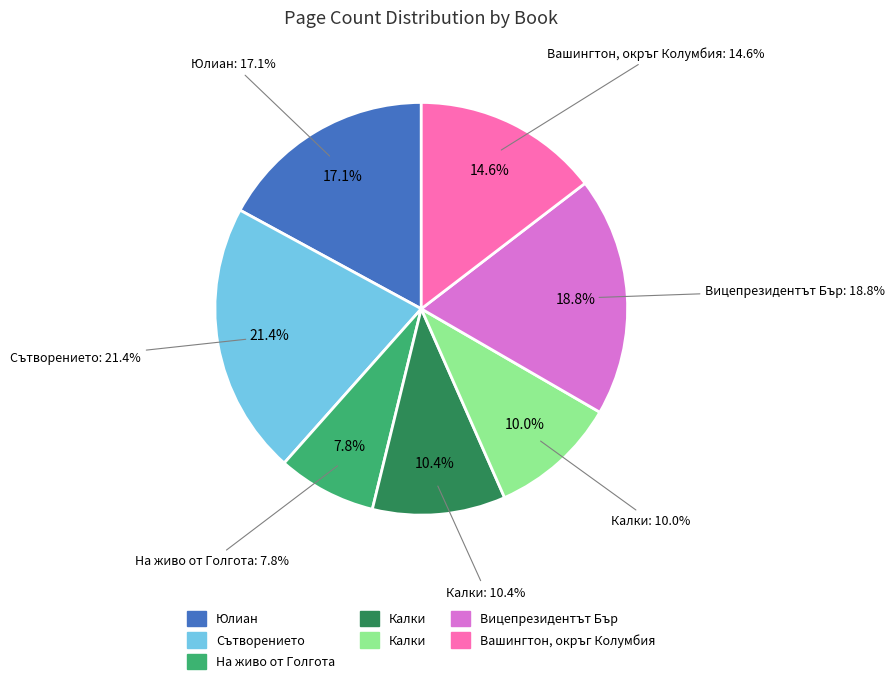

How many segments does this pie chart have?

7